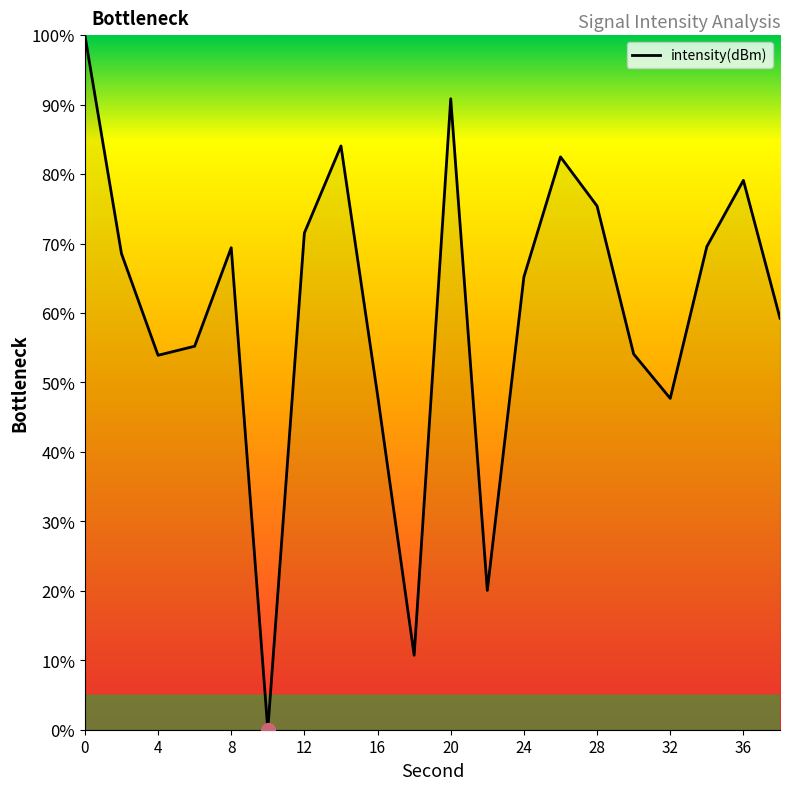

What is the maximum value shown in the chart?

100.0